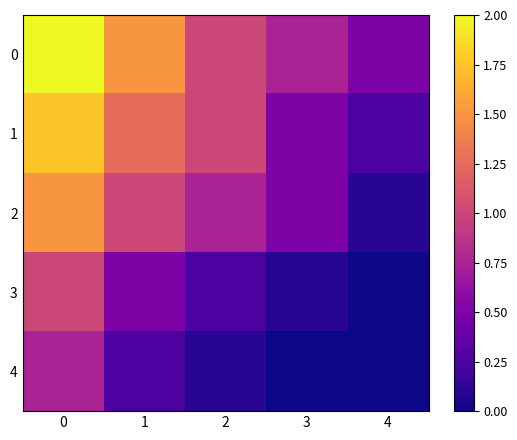

Reading left to right, what are all the values shown in this chart?

0: 0=2.0	1=1.5	2=1.0	3=0.8	4=0.5
1: 0=1.8	1=1.2	2=1.0	3=0.5	4=0.2
2: 0=1.5	1=1.0	2=0.8	3=0.5	4=0.1
3: 0=1.0	1=0.5	2=0.2	3=0.1	4=0.0
4: 0=0.8	1=0.2	2=0.1	3=0.0	4=0.0